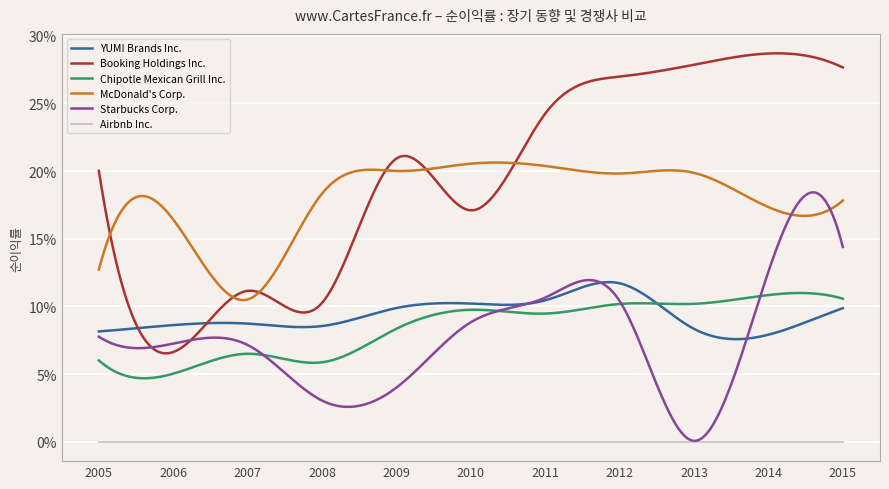

True or false: YUM! Brands Inc. has a value of 0.1 at 2005-12-31.

True